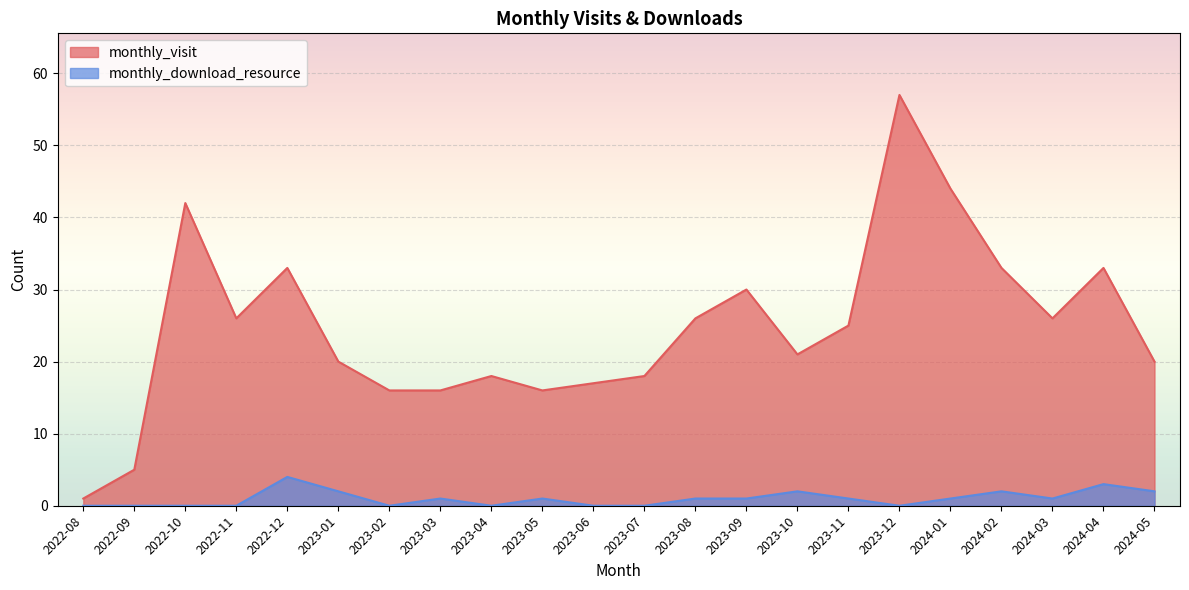

The monthly_download_resource series shows 1 at 2024-03. True or false?

True